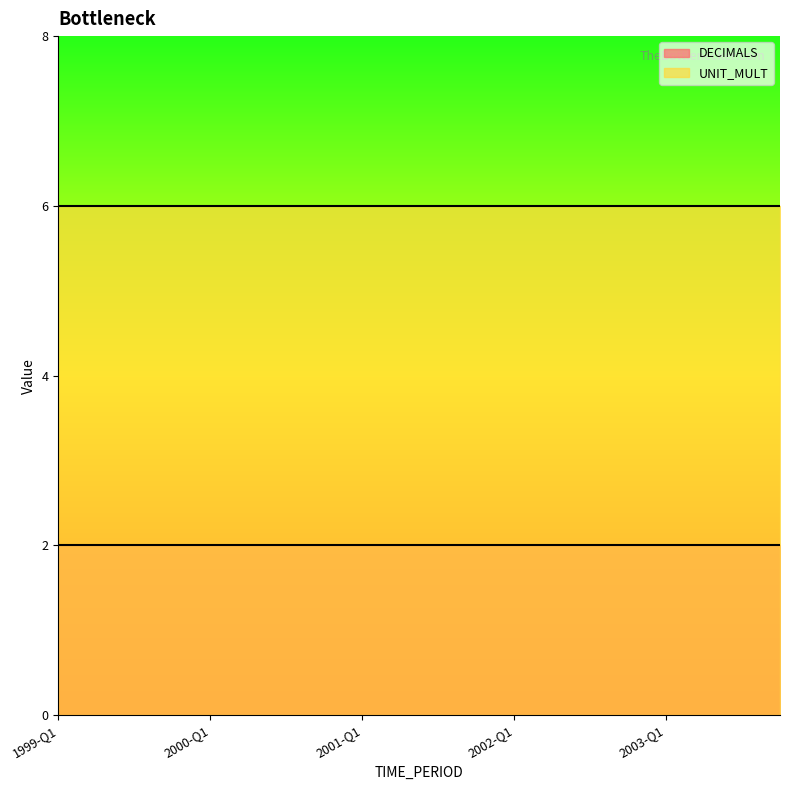

Which has a higher value, 2003-Q3 or 1999-Q4?

2003-Q3